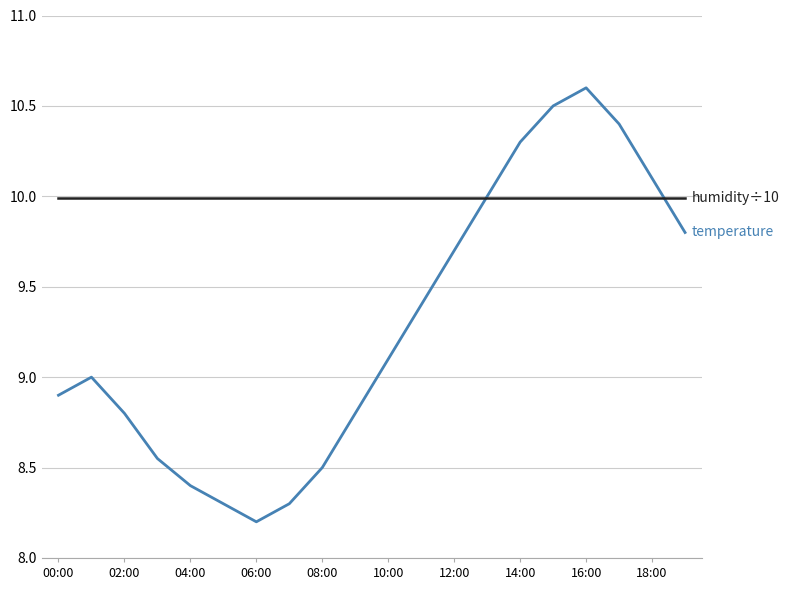

What is the greatest value displayed?

10.6